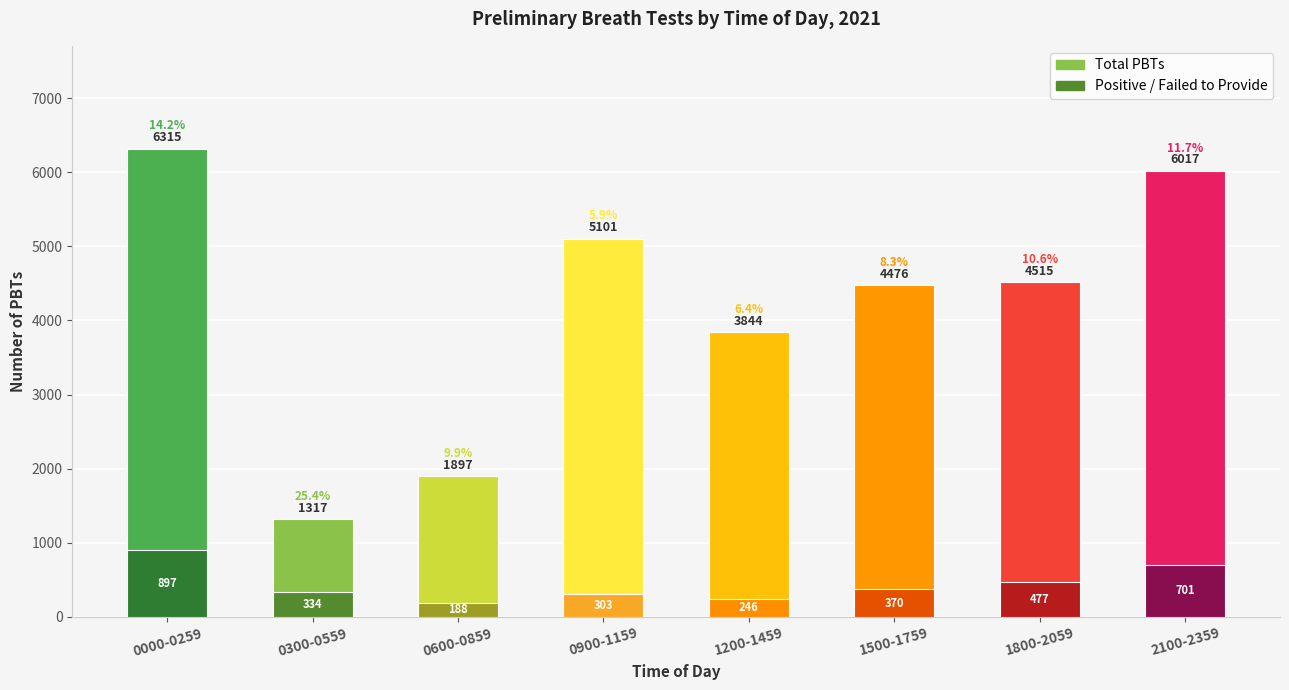

What is the average value of the Total PBTs series?

4185